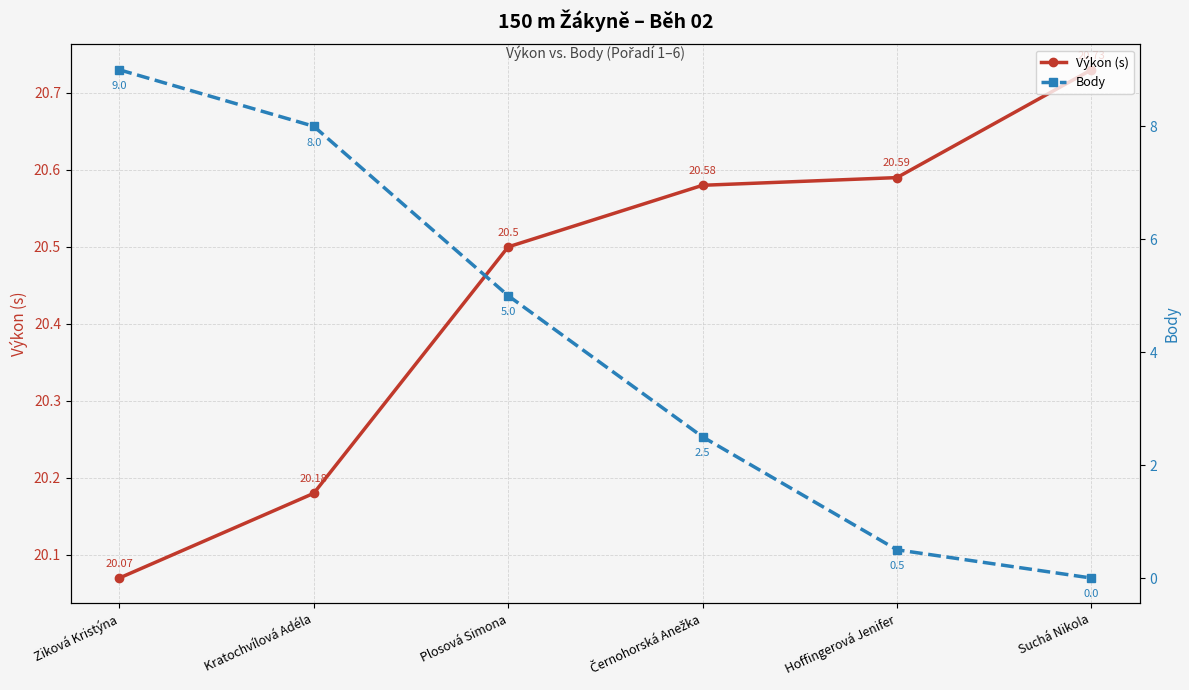

How many series are shown in this chart?

2